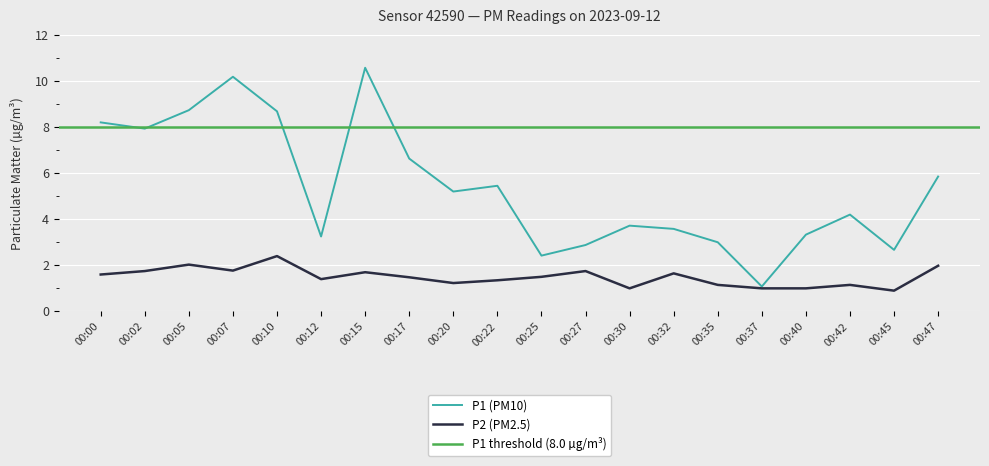

The P1 series shows 8.7 at 00:10. True or false?

True